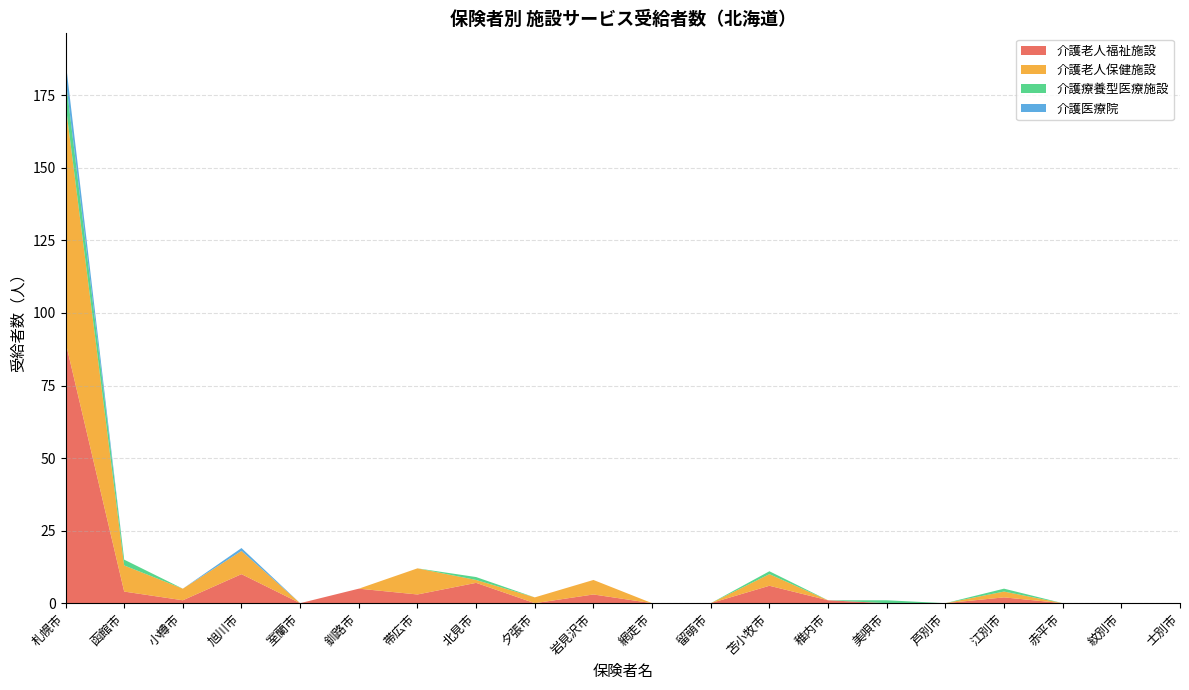

Reading right to left, what are all the values shown in this chart?

介護老人福祉施設: 士別市=0	紋別市=0	赤平市=0	江別市=2	芦別市=0	美唄市=0	稚内市=1	苫小牧市=6	留萌市=0	網走市=0	岩見沢市=3	夕張市=0	北見市=7	帯広市=3	釧路市=5	室蘭市=0	旭川市=10	小樽市=1	函館市=4	札幌市=90
介護老人保健施設: 士別市=0	紋別市=0	赤平市=0	江別市=2	芦別市=0	美唄市=0	稚内市=0	苫小牧市=4	留萌市=0	網走市=0	岩見沢市=5	夕張市=2	北見市=1	帯広市=9	釧路市=0	室蘭市=0	旭川市=8	小樽市=4	函館市=9	札幌市=82
介護療養型医療施設: 士別市=0	紋別市=0	赤平市=0	江別市=1	芦別市=0	美唄市=1	稚内市=0	苫小牧市=1	留萌市=0	網走市=0	岩見沢市=0	夕張市=0	北見市=1	帯広市=0	釧路市=0	室蘭市=0	旭川市=0	小樽市=0	函館市=2	札幌市=9
介護医療院: 士別市=0	紋別市=0	赤平市=0	江別市=0	芦別市=0	美唄市=0	稚内市=0	苫小牧市=0	留萌市=0	網走市=0	岩見沢市=0	夕張市=0	北見市=0	帯広市=0	釧路市=0	室蘭市=0	旭川市=1	小樽市=0	函館市=0	札幌市=6